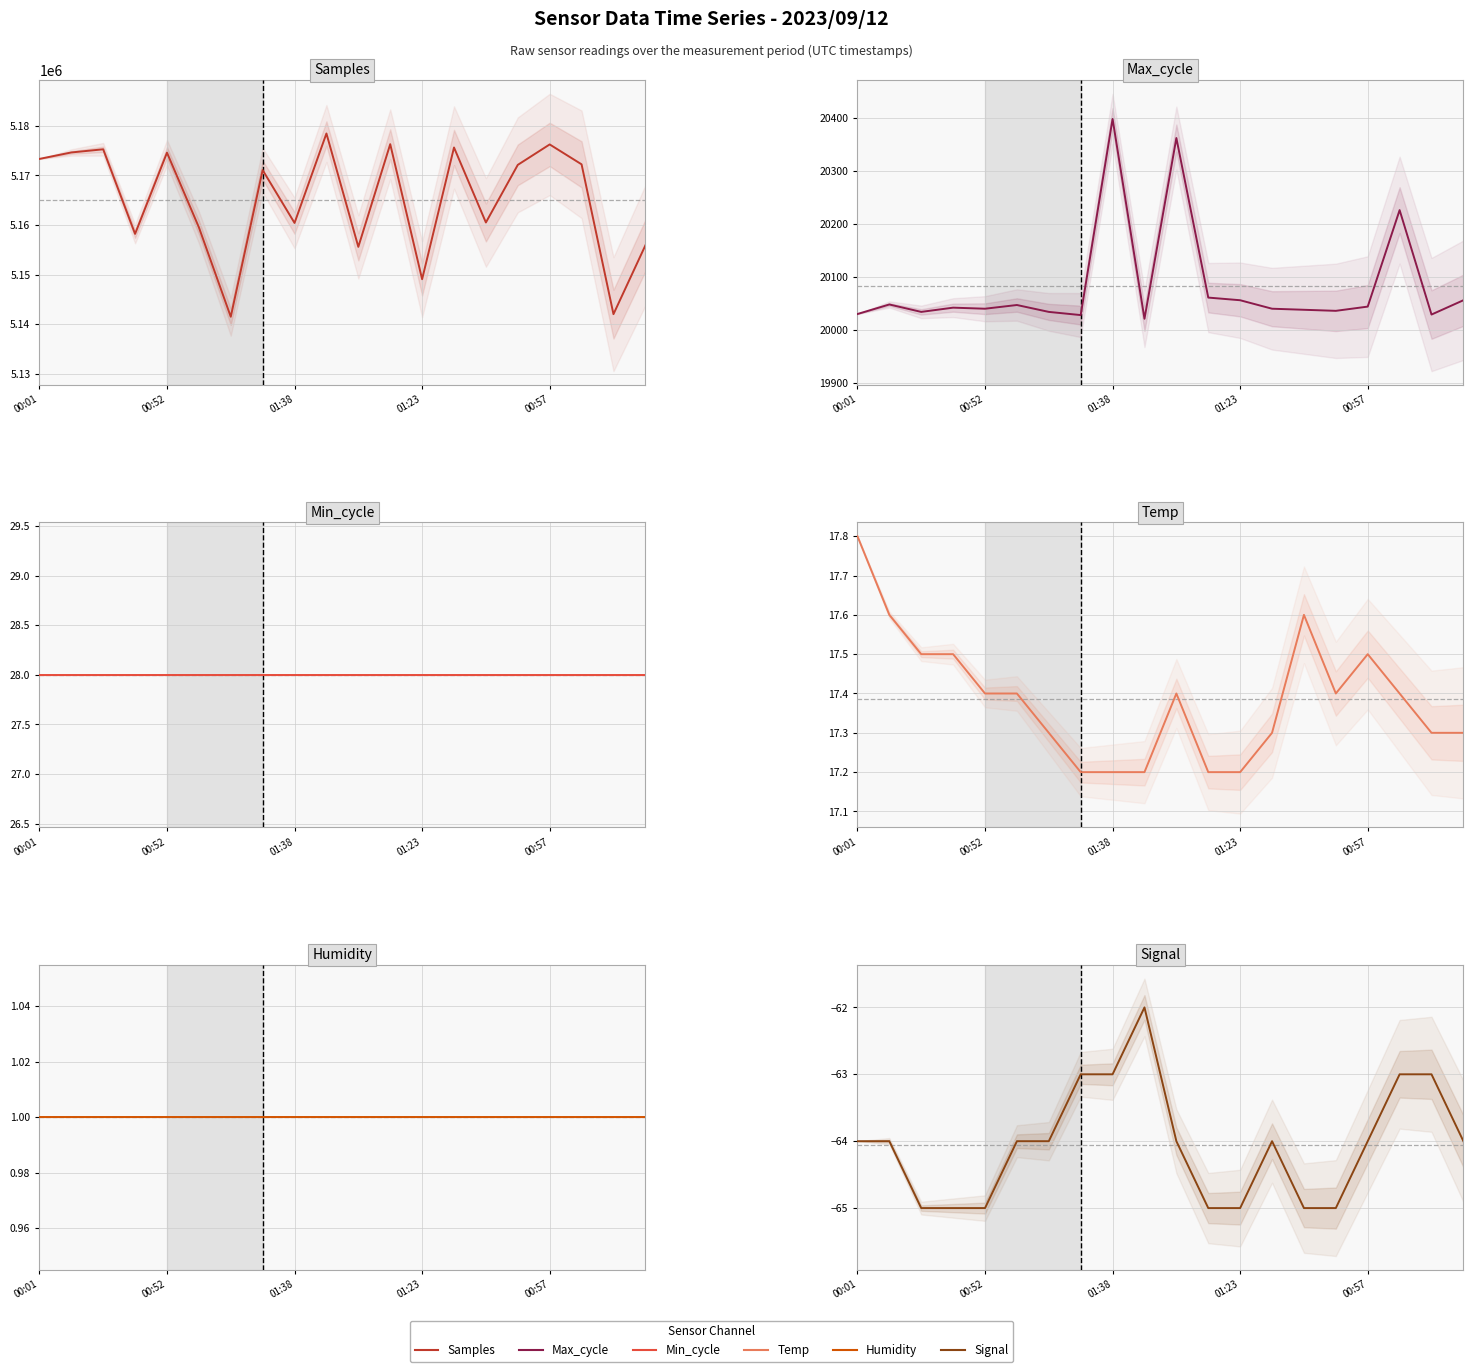

What is the difference between the highest and lowest values at 18?

5142068.0